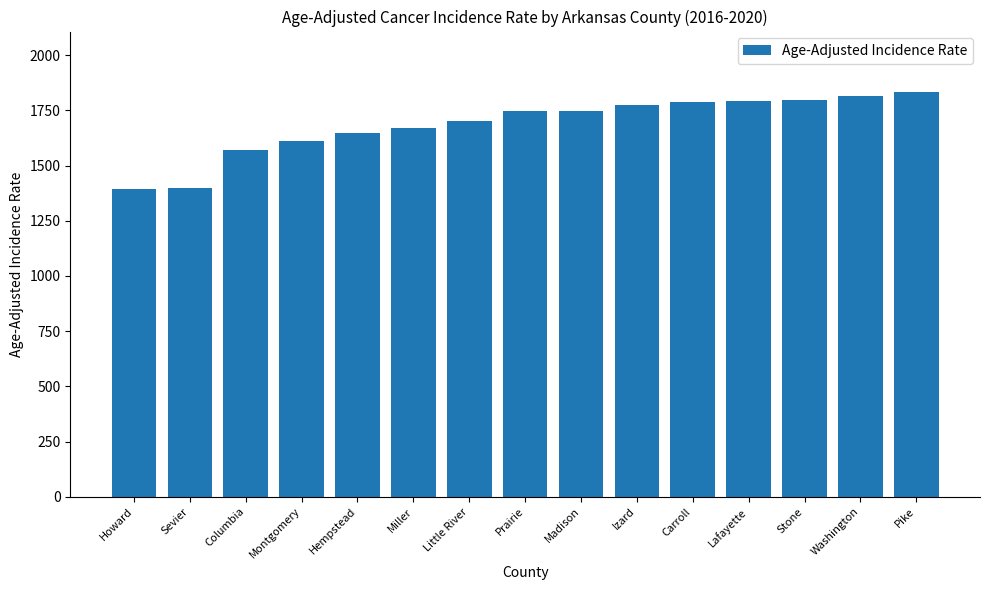

True or false: the data shows 1138.2 at Izard.

False